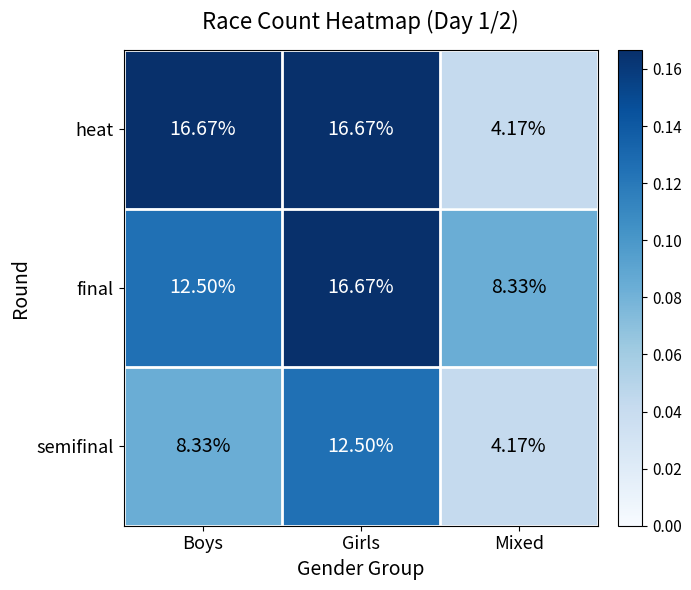

Is the value of heat at Boys greater than the value of semifinal at Boys?

Yes